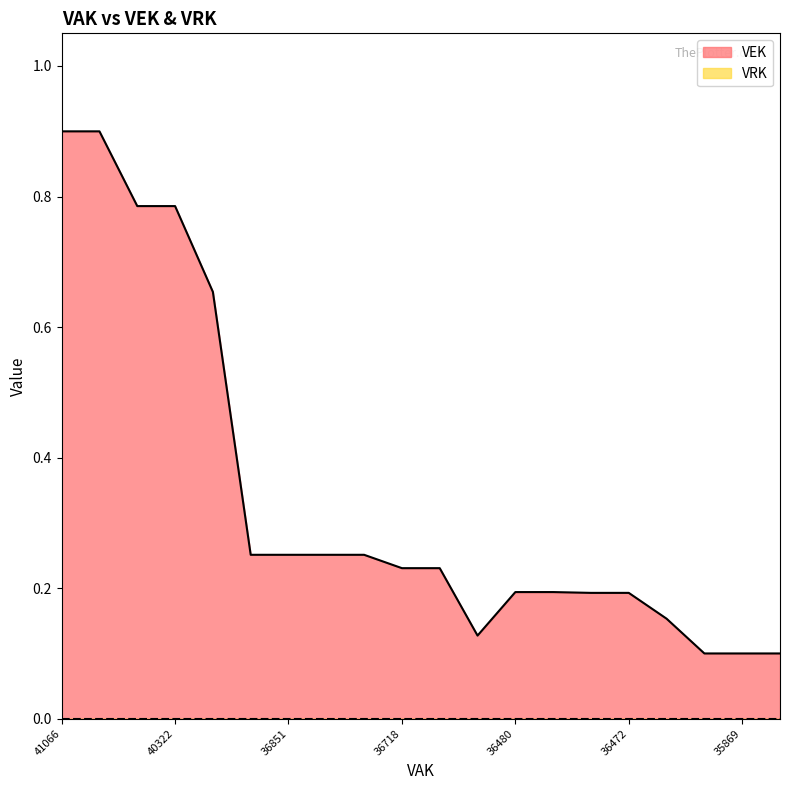

True or false: there are more than 2 points higher than both neighbors.

False